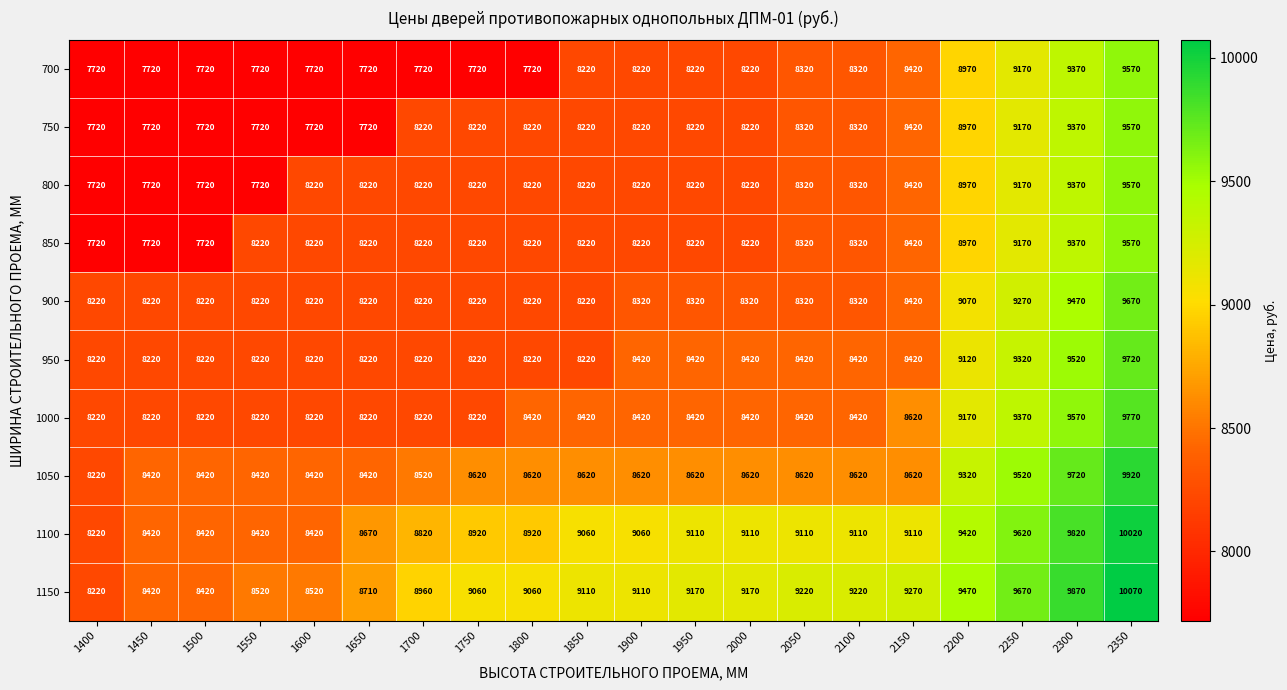

What is the spread (max minus min) of values at 1900?

890